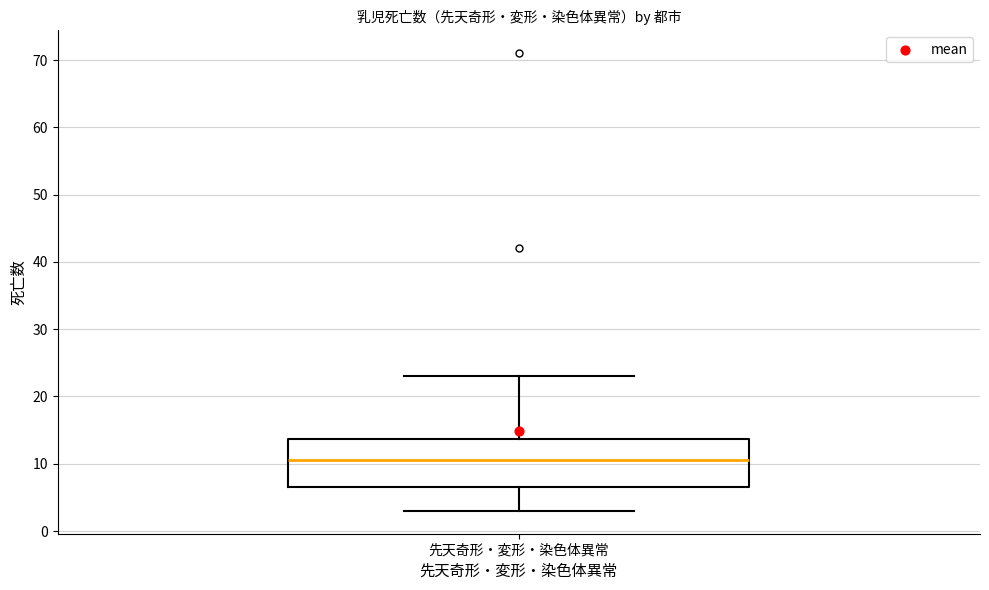

Transcribe this box plot: give where the median line is, the range the box spans, and where the two whiskers end, as read against the y-axis. The values are not printed on the chart, so give them approximately, as read against the axis.

median 11, box 7 to 14, whiskers 3 to 23